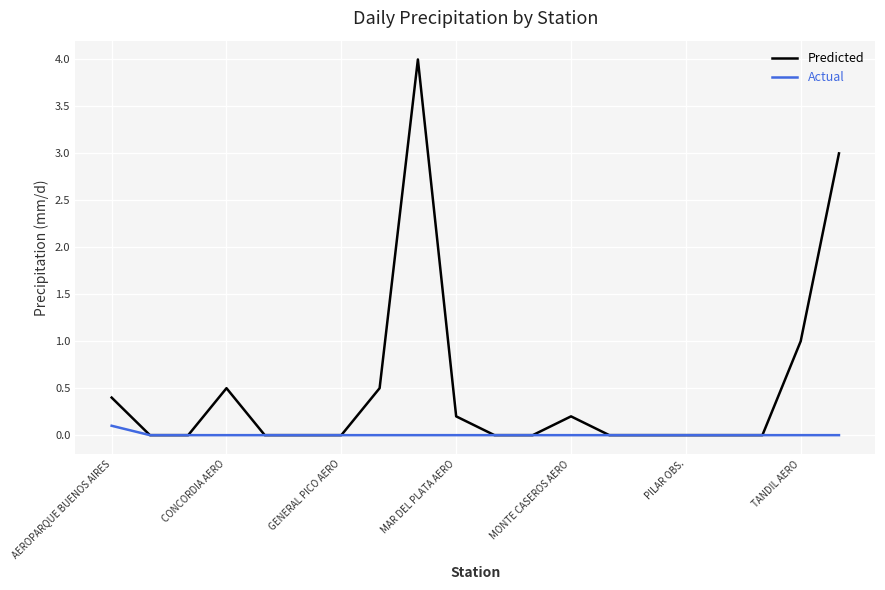

Rank the series by their average value, from highest to lowest.

Predicted, Actual